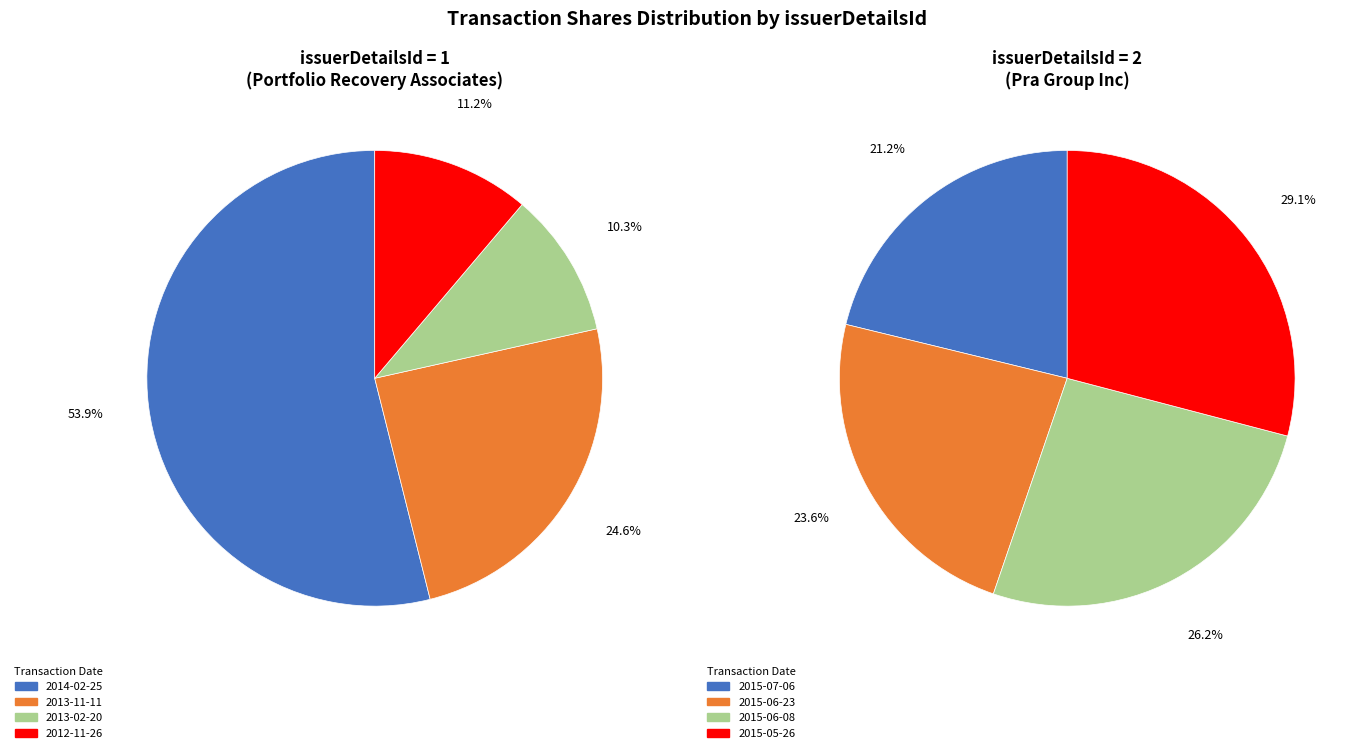

How many slices are in this pie chart?

8